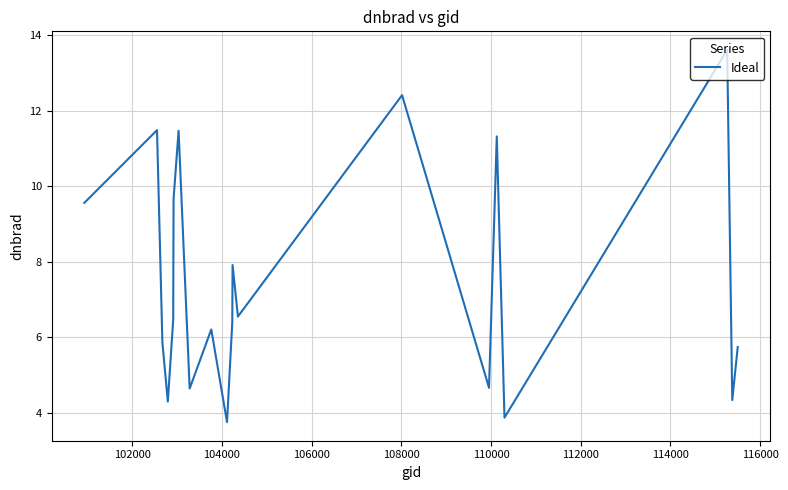

What is the minimum value shown in the chart?

3.8